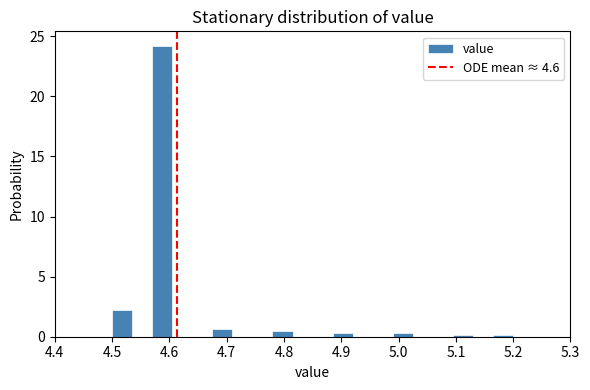

Around what value on the x-axis is the tallest bar? Give the approximate position of its centre, as read against the axis.

4.59